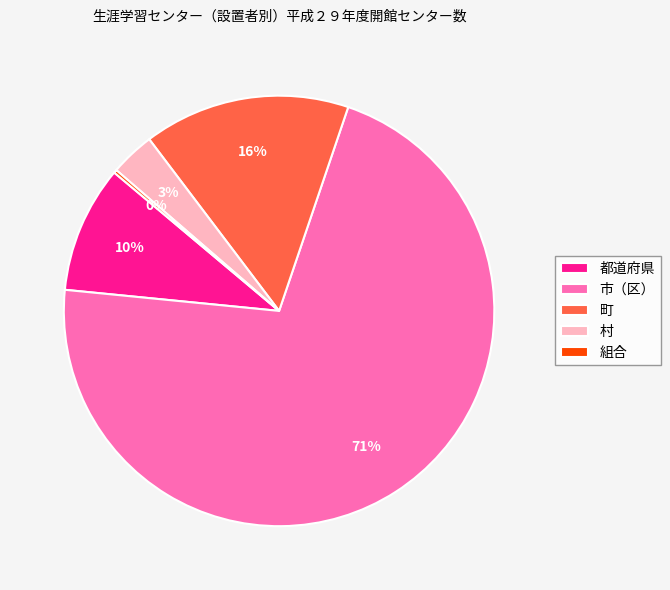

To the nearest percent, what is the average slice percentage?

20%